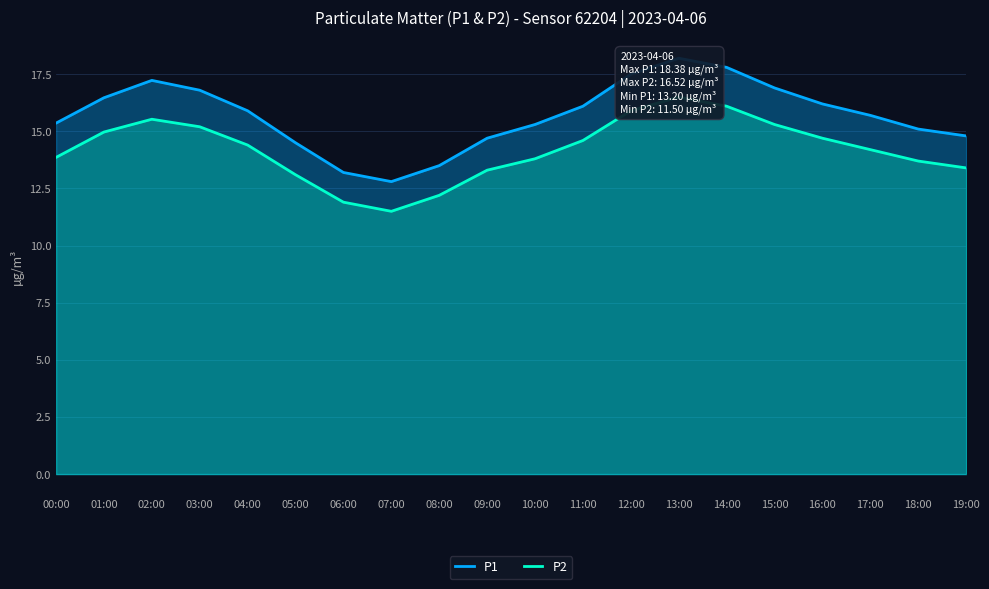

What is the sum of all P1 values?

314.1